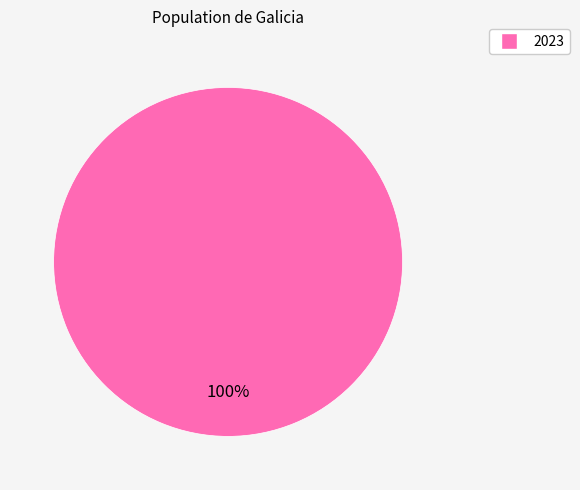

Is there a majority slice in this chart?

Yes